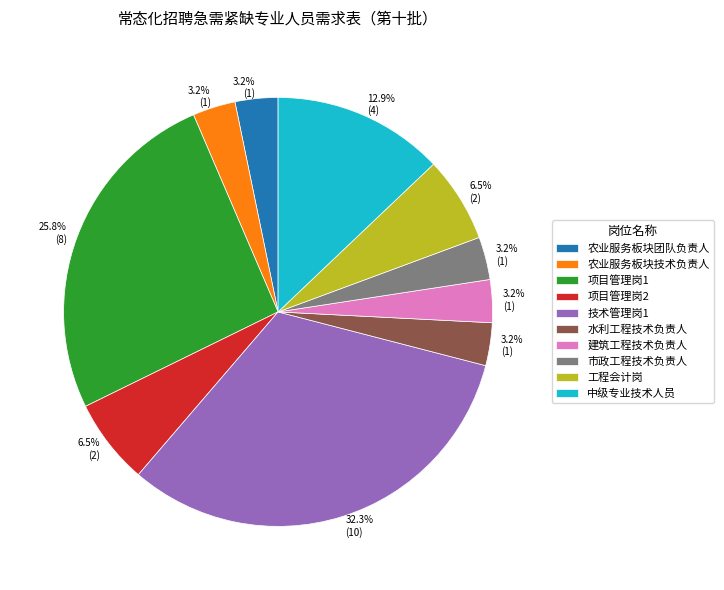

Which has a higher value, 项目管理岗2 or 农业服务板块技术负责人?

项目管理岗2